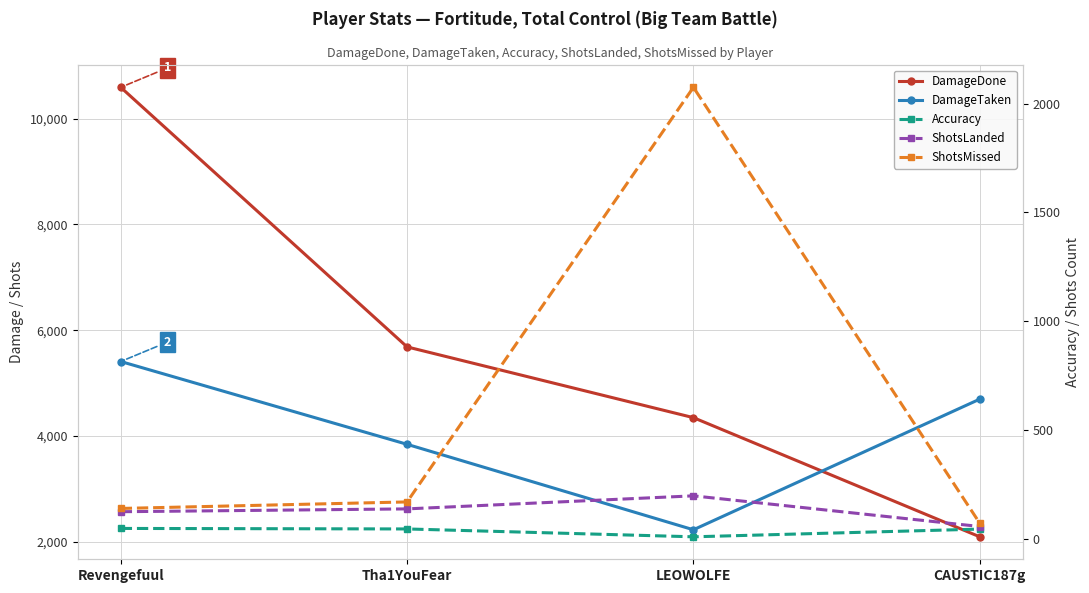

What is the sum of all DamageTaken values?

16180.0